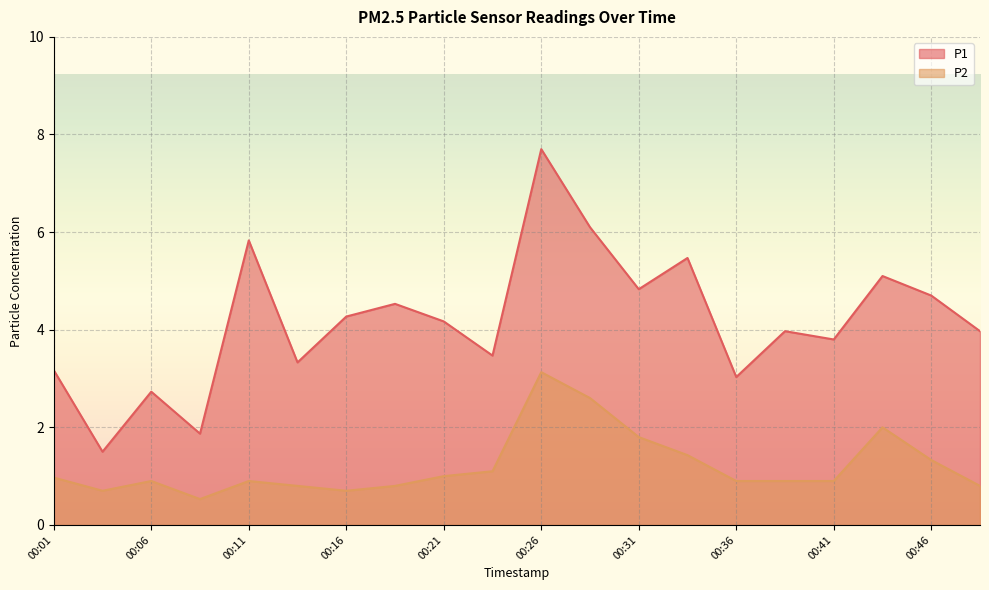

What is the difference between the highest and lowest values at 00:16?

3.6